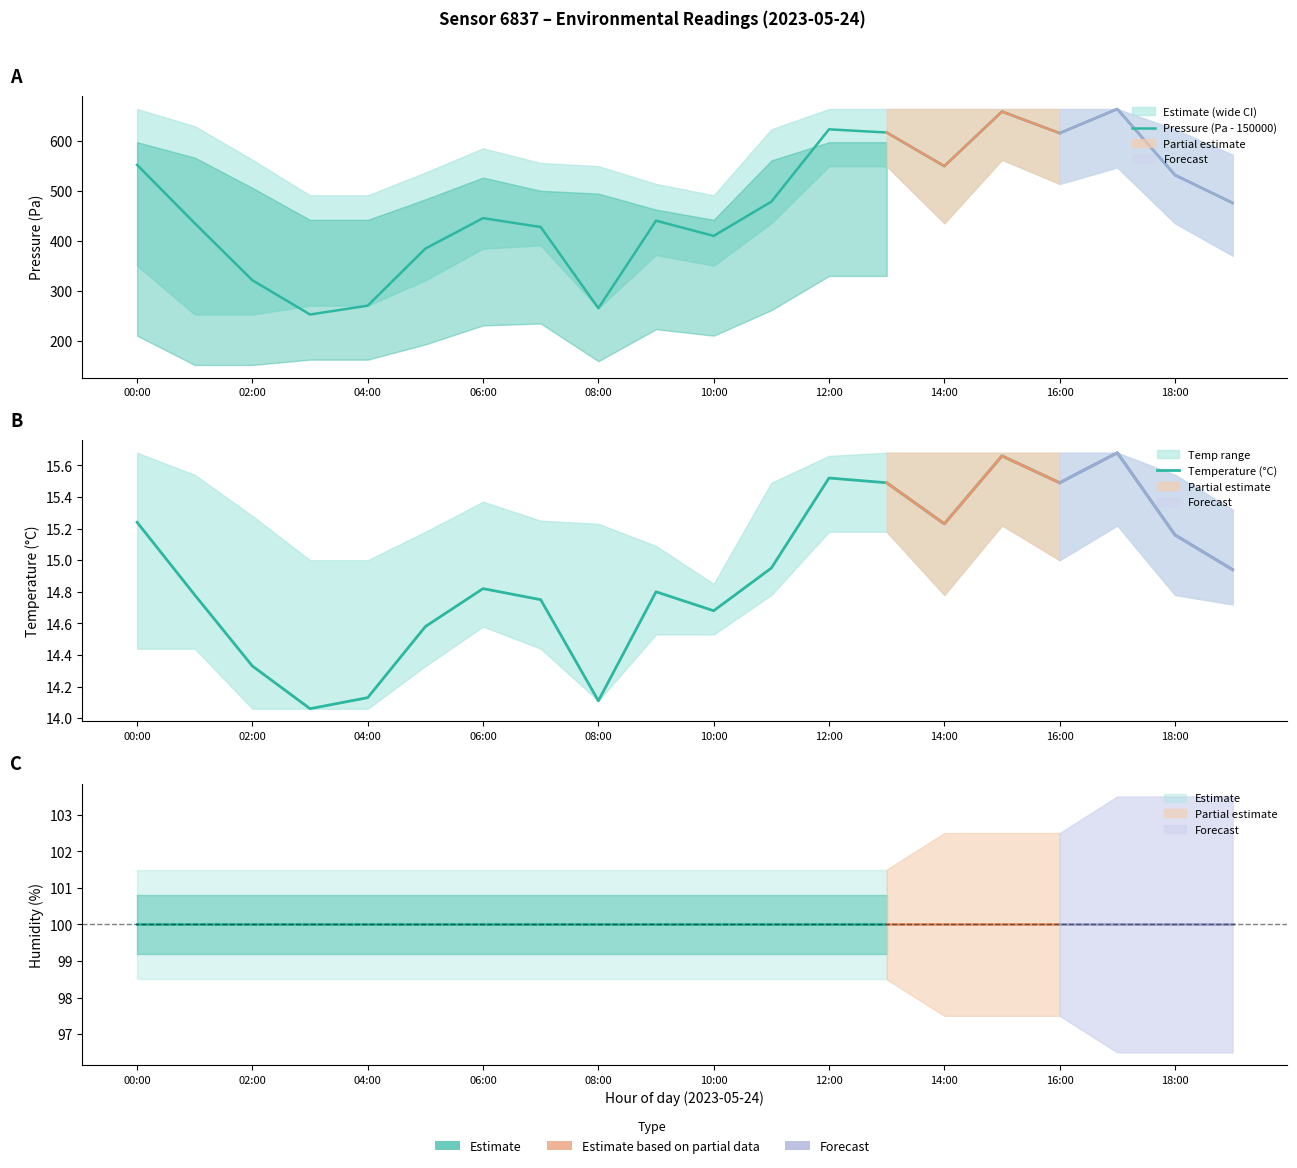

In Temperature (°C), how many points are lower than both neighbors (excluding endpoints)?

5